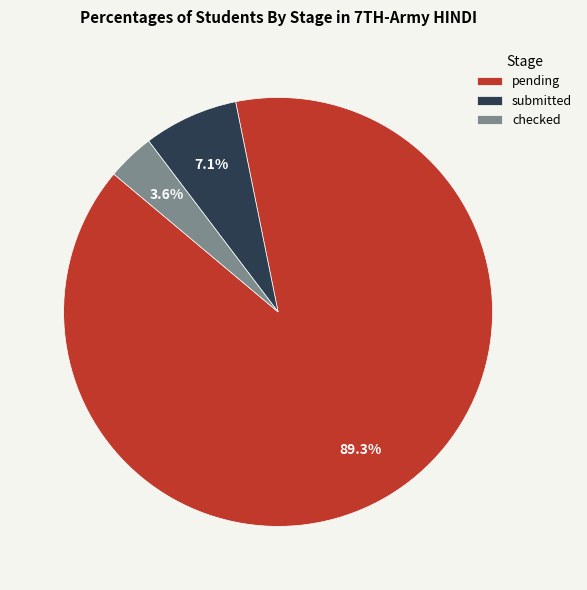

Is there a majority slice in this chart?

Yes